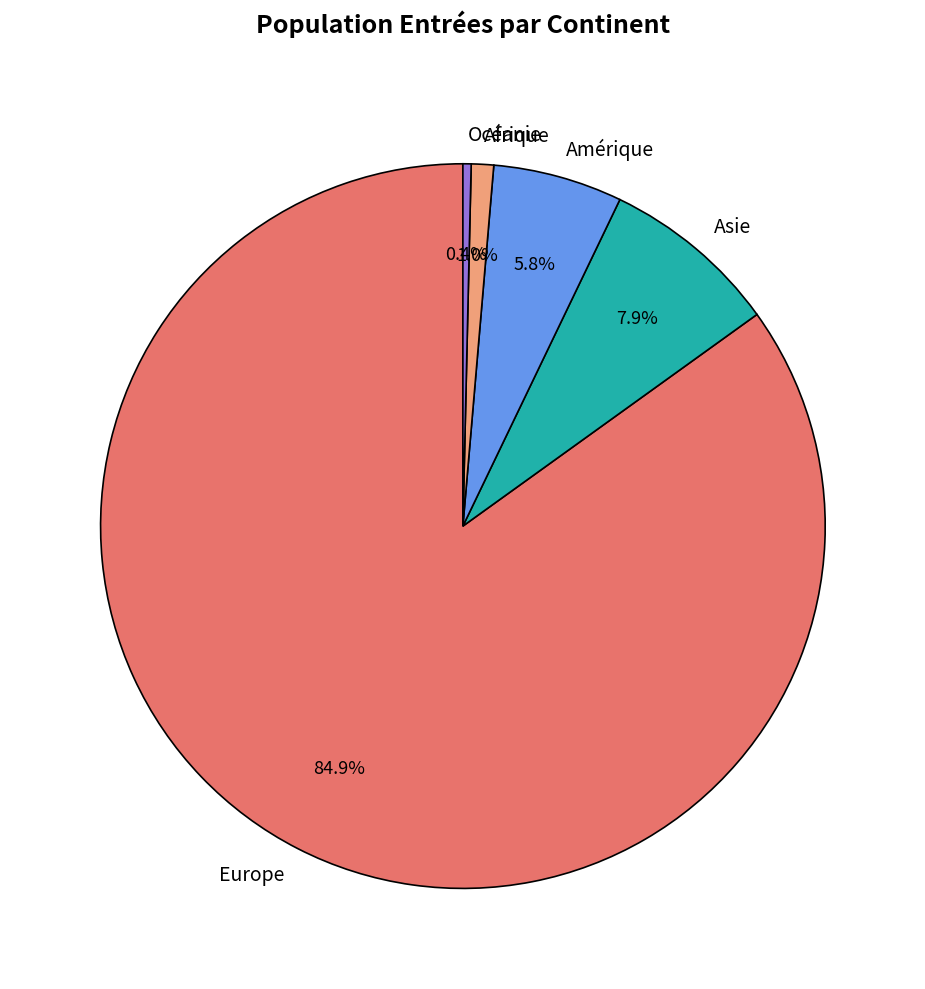

What is the ratio of the value at Amérique to the value at Afrique?

5.8